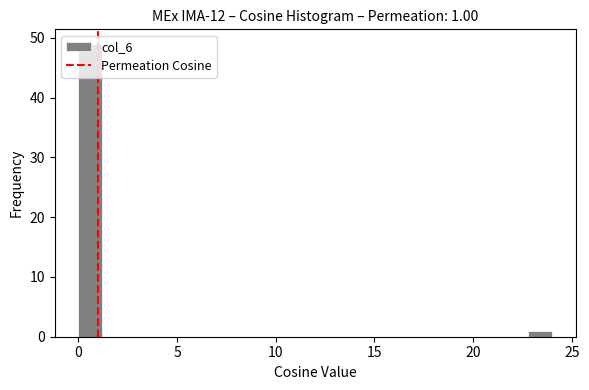

Read against the x-axis, roughly where is the centre of the tallest bar?

0.5